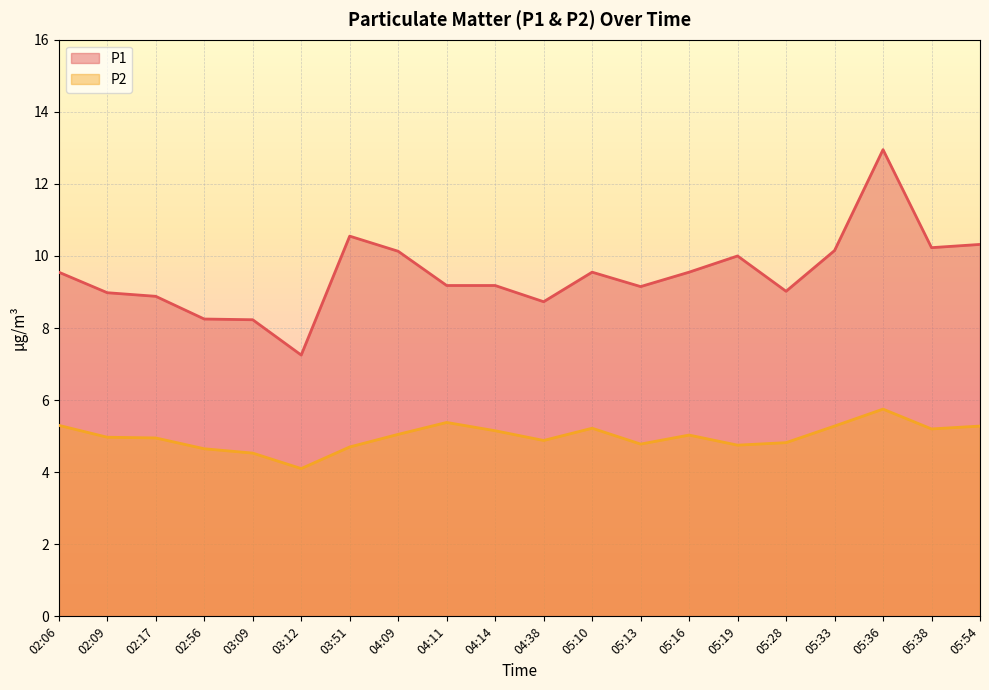

At which label does P2 first exceed 5?

02:06